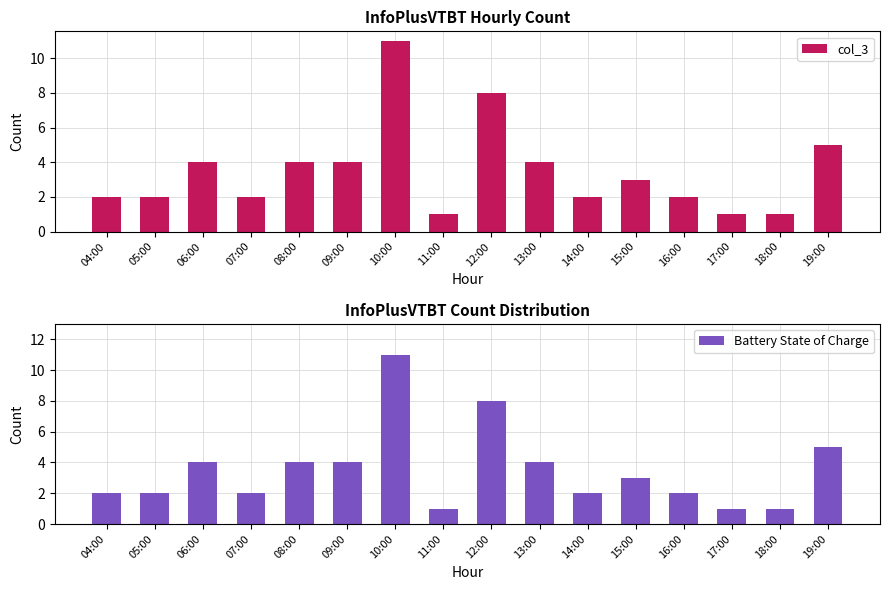

What is the sum of the Battery State of Charge values at 11:00 and 13:00?

5